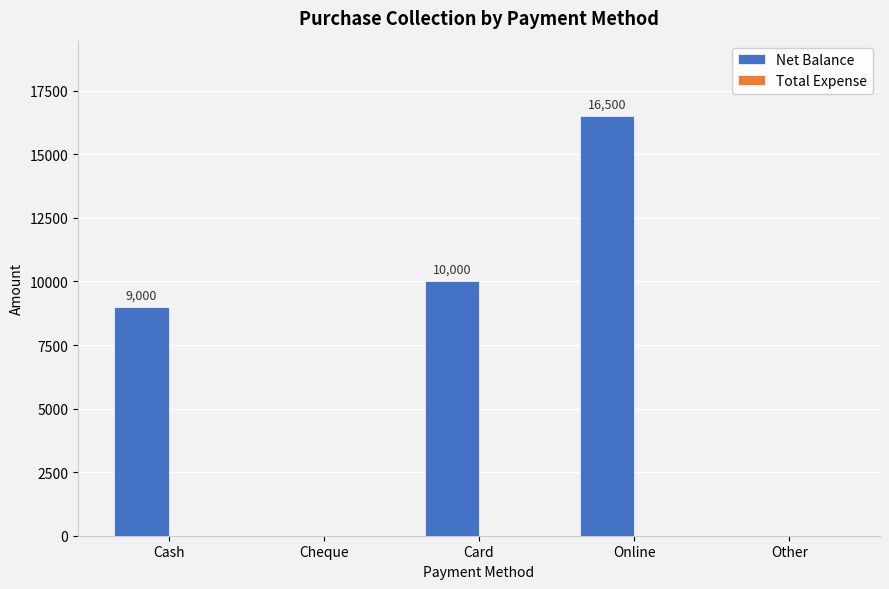

What is the maximum value shown in the chart?

16500